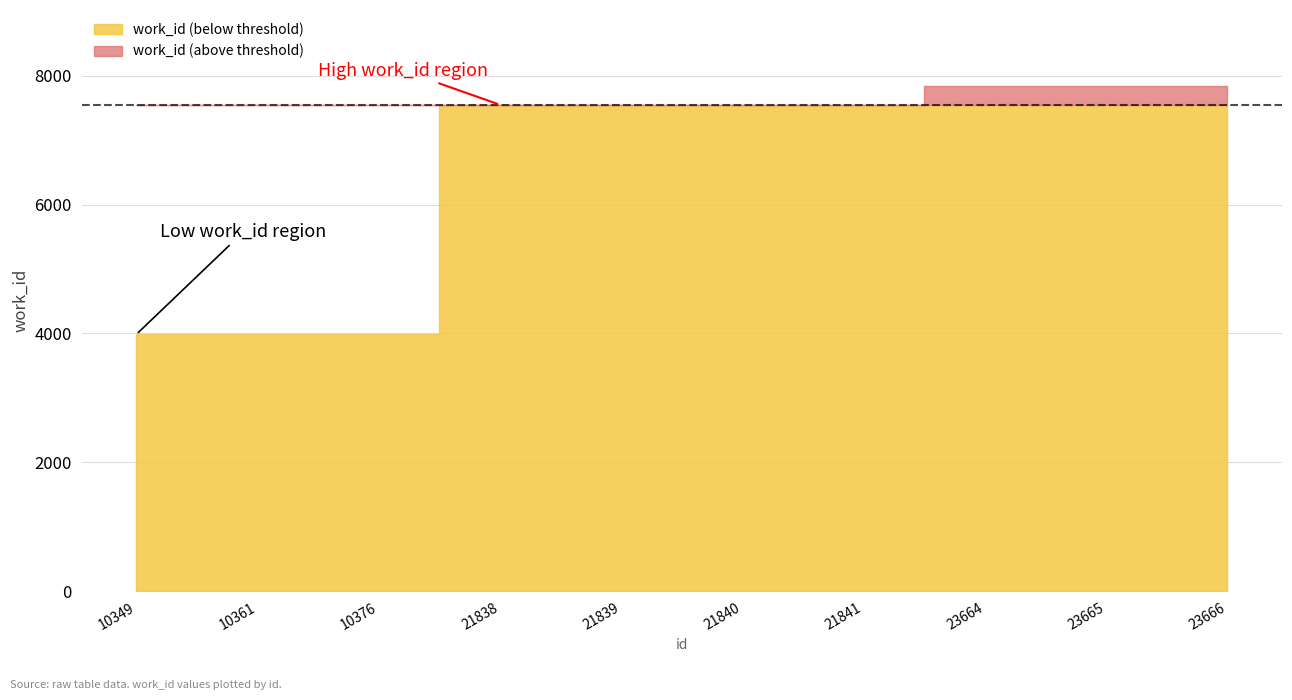

What is the sum of all values?

65688